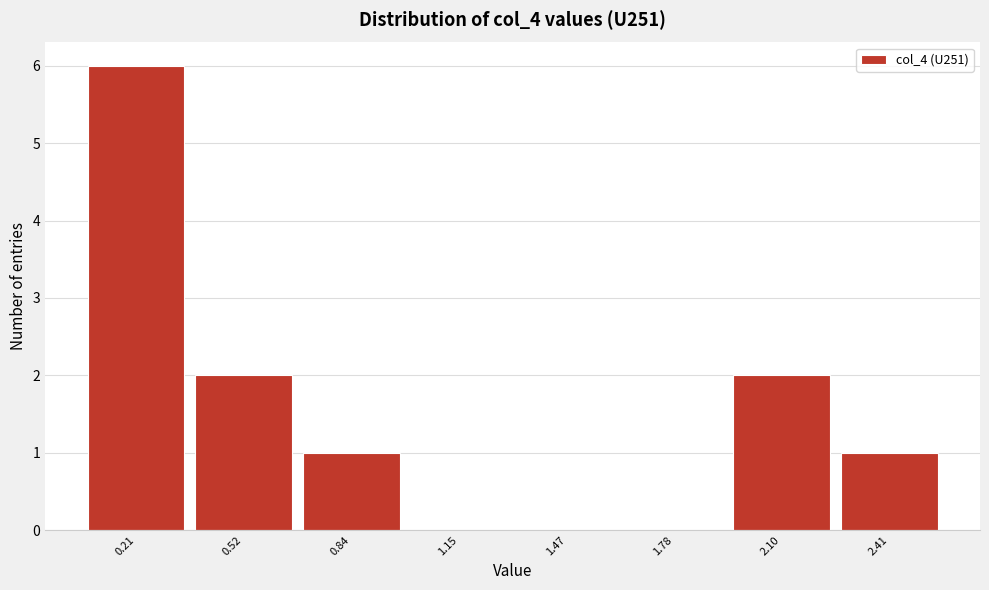

How tall is the bar that spans 2.25 to 2.55 on the x-axis? Neither the bar edges nor the heights are printed on the chart, so give them approximately, as read against the axes.

1